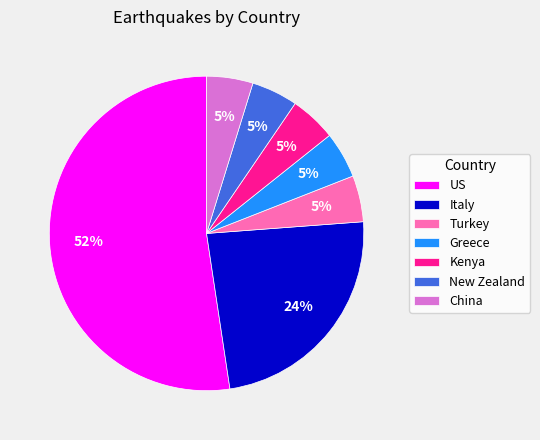

To the nearest percent, what is the combined percentage of New Zealand and Greece?

10%